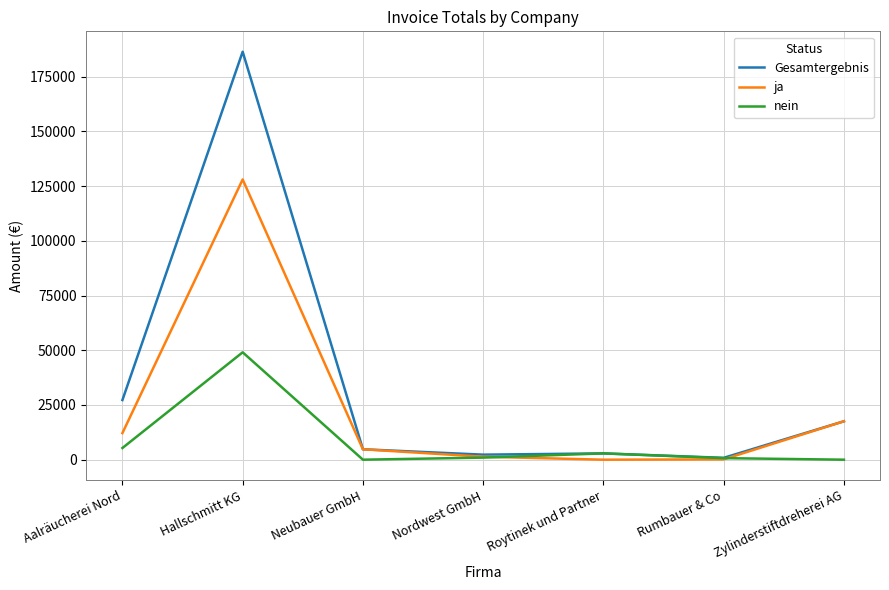

How many lines are shown in the chart?

3